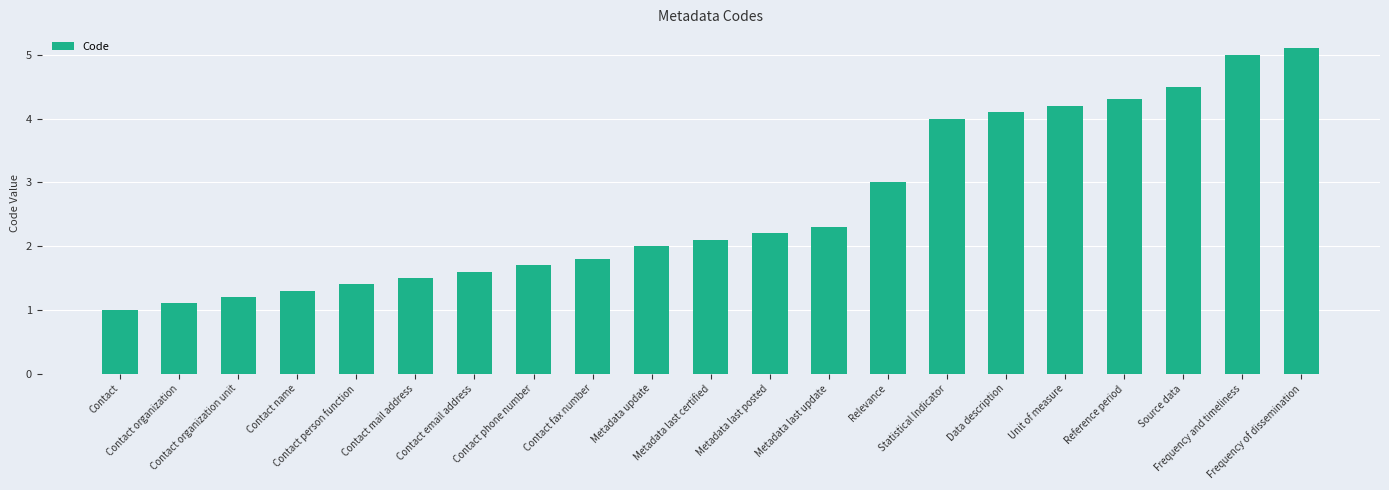

What is the change in value from Contact mail address to Unit of measure?

+2.7